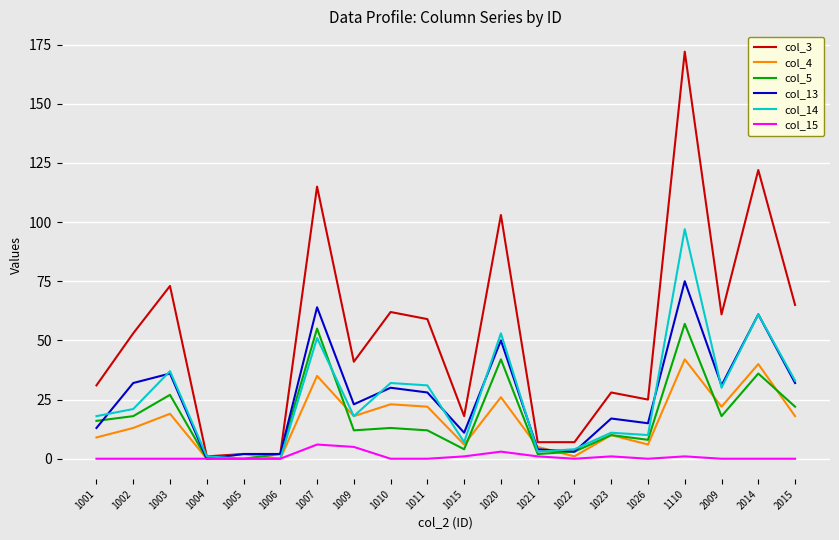

Is the value of col_4 at 1020 greater than the value of col_14 at 1007?

No